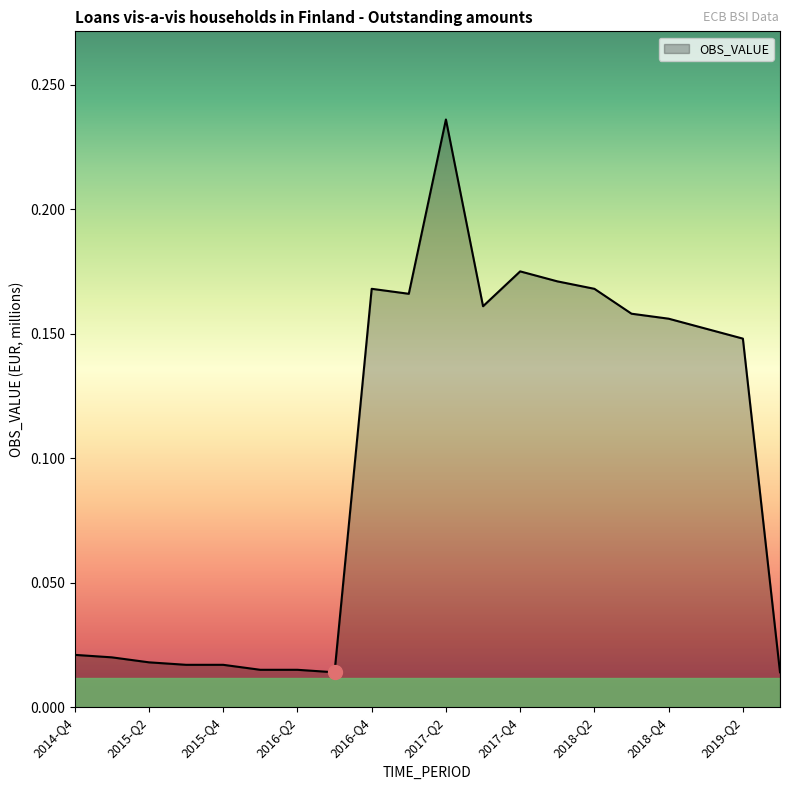

True or false: there are more than 2 points higher than both neighbors.

True